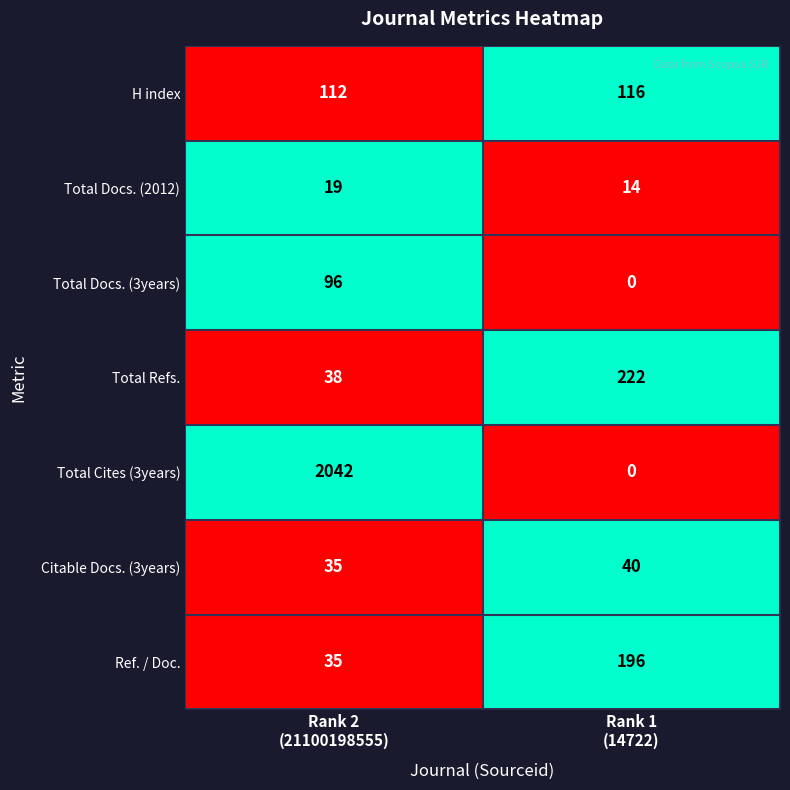

Reading left to right, what are all the values shown in this chart?

H index: 112	116
Total Docs. (2012): 19	14
Total Docs. (3years): 96	0
Total Refs.: 38	222
Total Cites (3years): 2042	0
Citable Docs. (3years): 35	40
Ref. / Doc.: 35	196